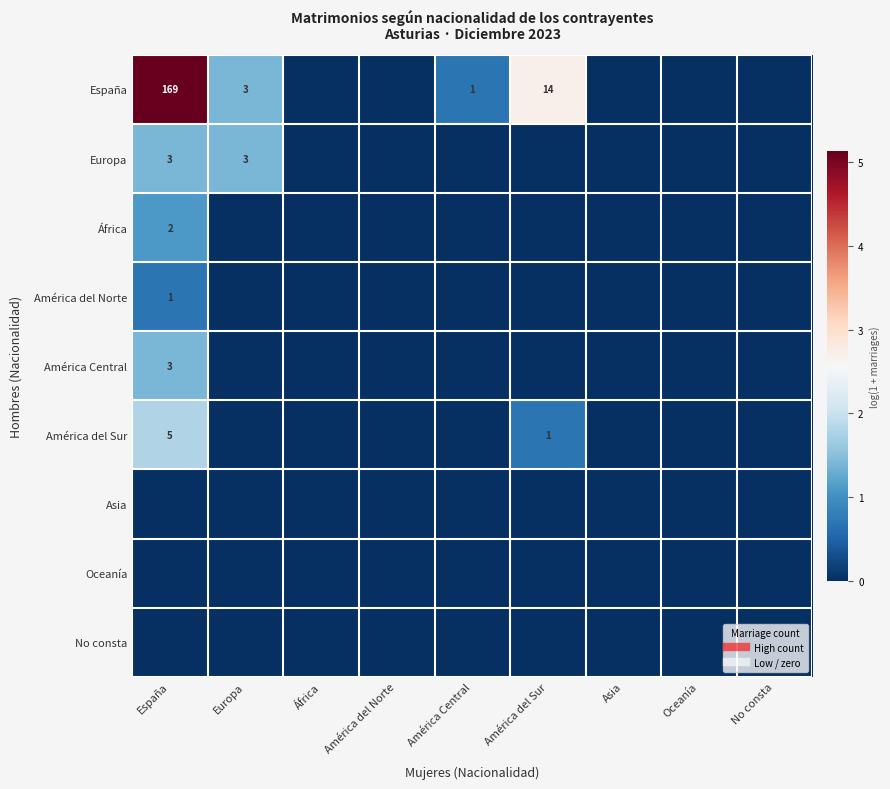

At Europa, list the series in order from smallest to largest.

África, América del Norte, América Central, América del Sur, Asia, Oceanía, No consta, España, Europa